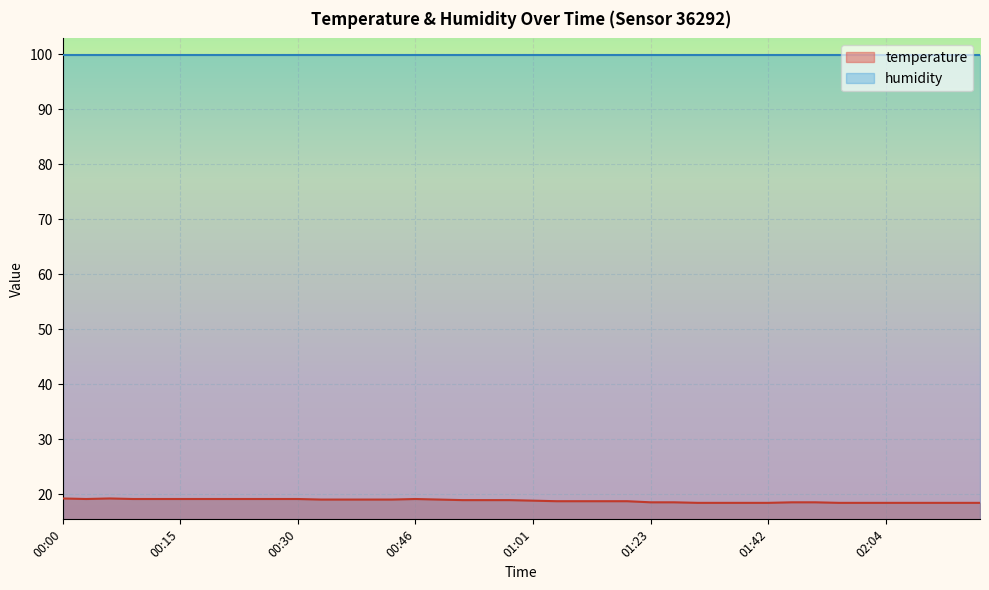

List the labels in order of value, smallest first.

01:33, 01:36, 01:39, 01:42, 01:58, 02:01, 02:04, 02:07, 02:10, 02:13, 02:16, 01:23, 01:30, 01:52, 01:55, 01:04, 01:07, 01:10, 01:13, 01:01, 00:52, 00:55, 00:58, 00:33, 00:37, 00:40, 00:43, 00:49, 00:03, 00:09, 00:12, 00:15, 00:18, 00:21, 00:24, 00:27, 00:30, 00:46, 00:00, 00:06